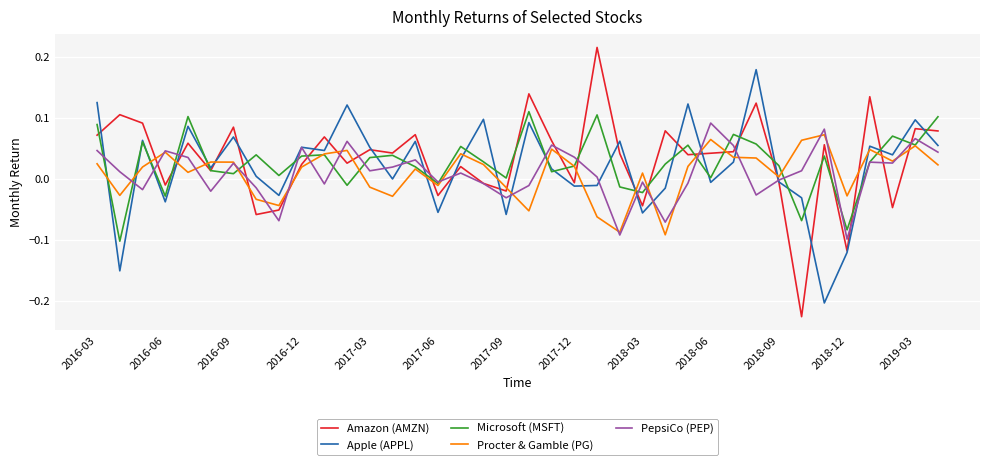

How many intersections are there between Apple (APPL) and Amazon (AMZN)?

19